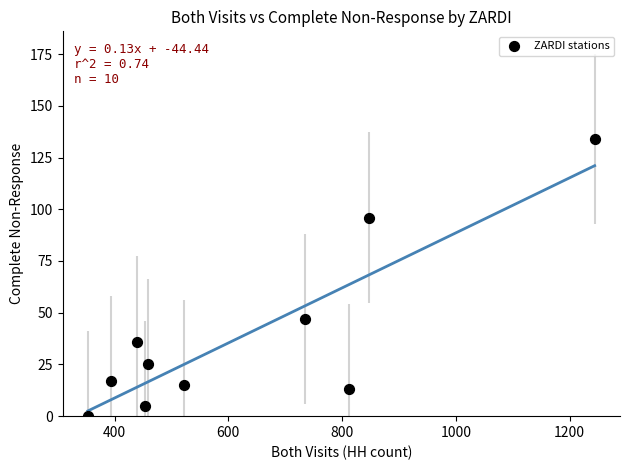

What is the range of Y values (max minus min)?

134